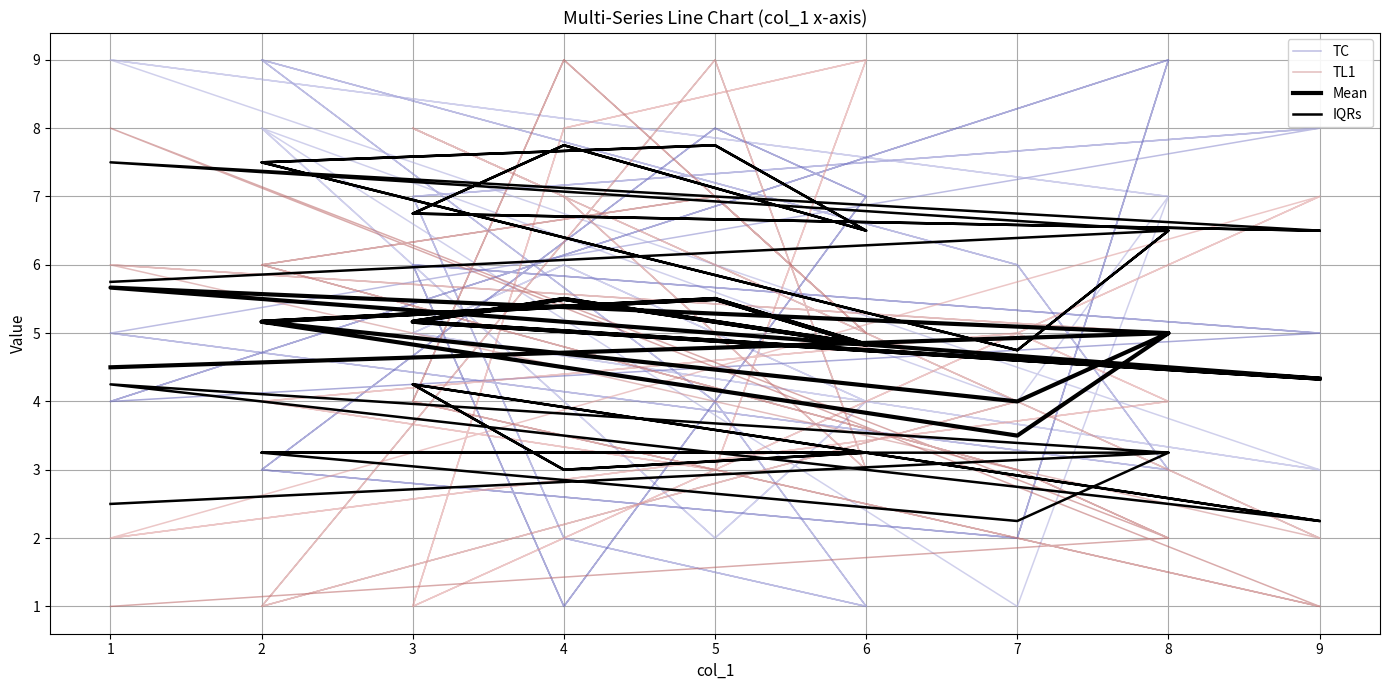

Which series has the largest total across all categories?

TC